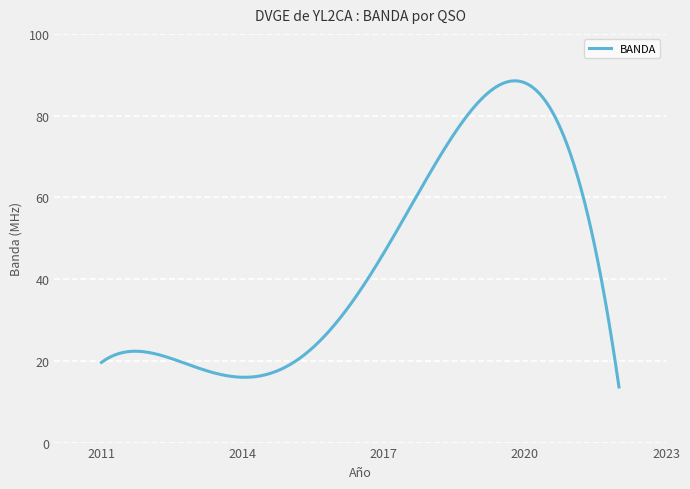

What is the maximum value shown in the chart?

88.5